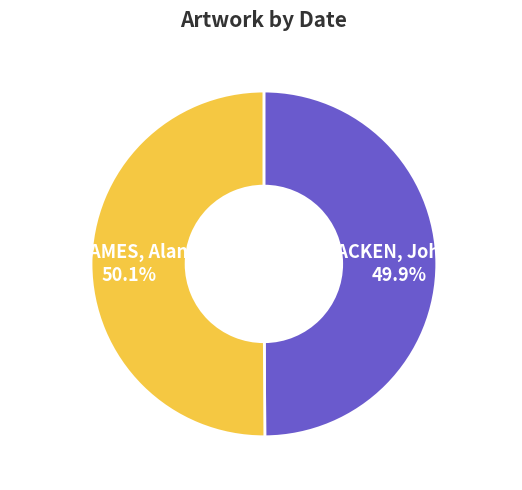

How many segments does this pie chart have?

2